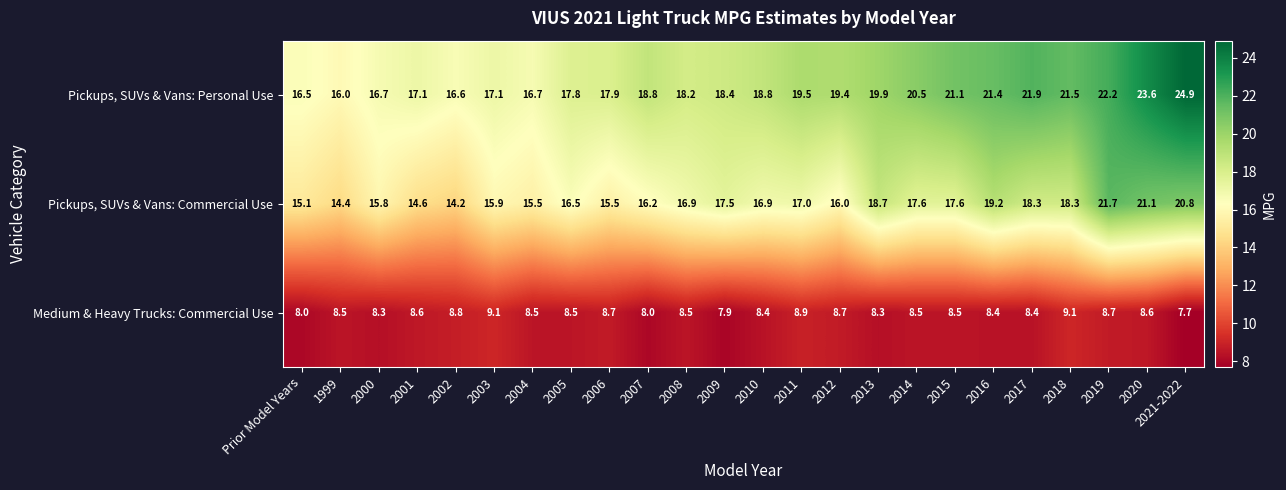

At how many categories does at least one series exceed 10?

24